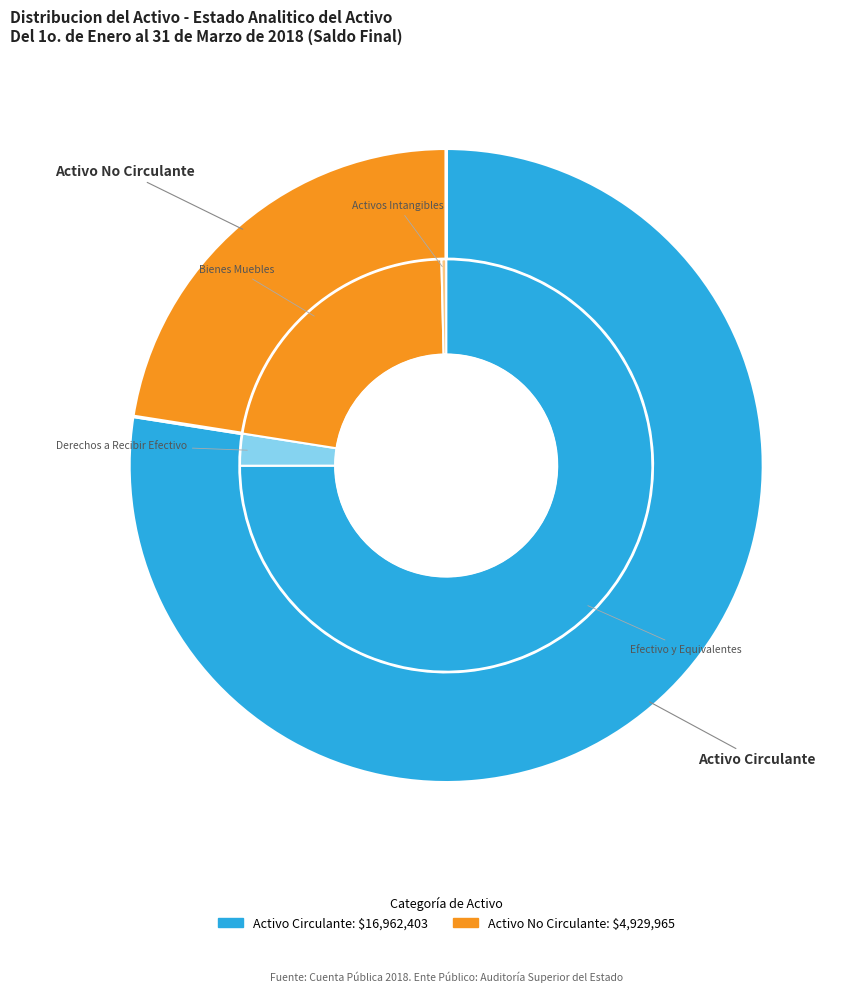

Rank the categories by value from highest to lowest.

Activo Circulante, Activo No Circulante